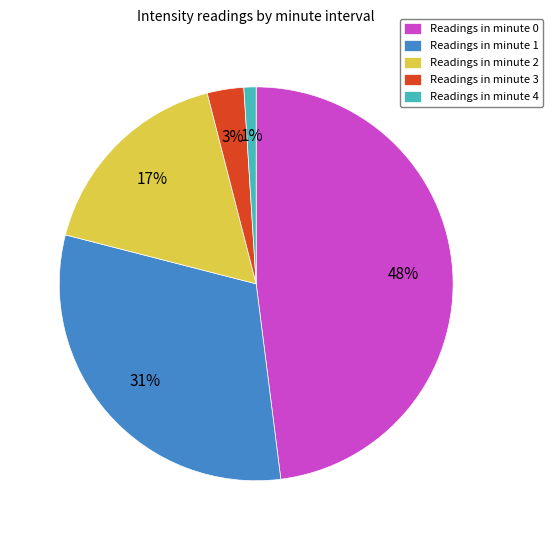

Rank the categories by value from lowest to highest.

Readings in minute 4, Readings in minute 3, Readings in minute 2, Readings in minute 1, Readings in minute 0